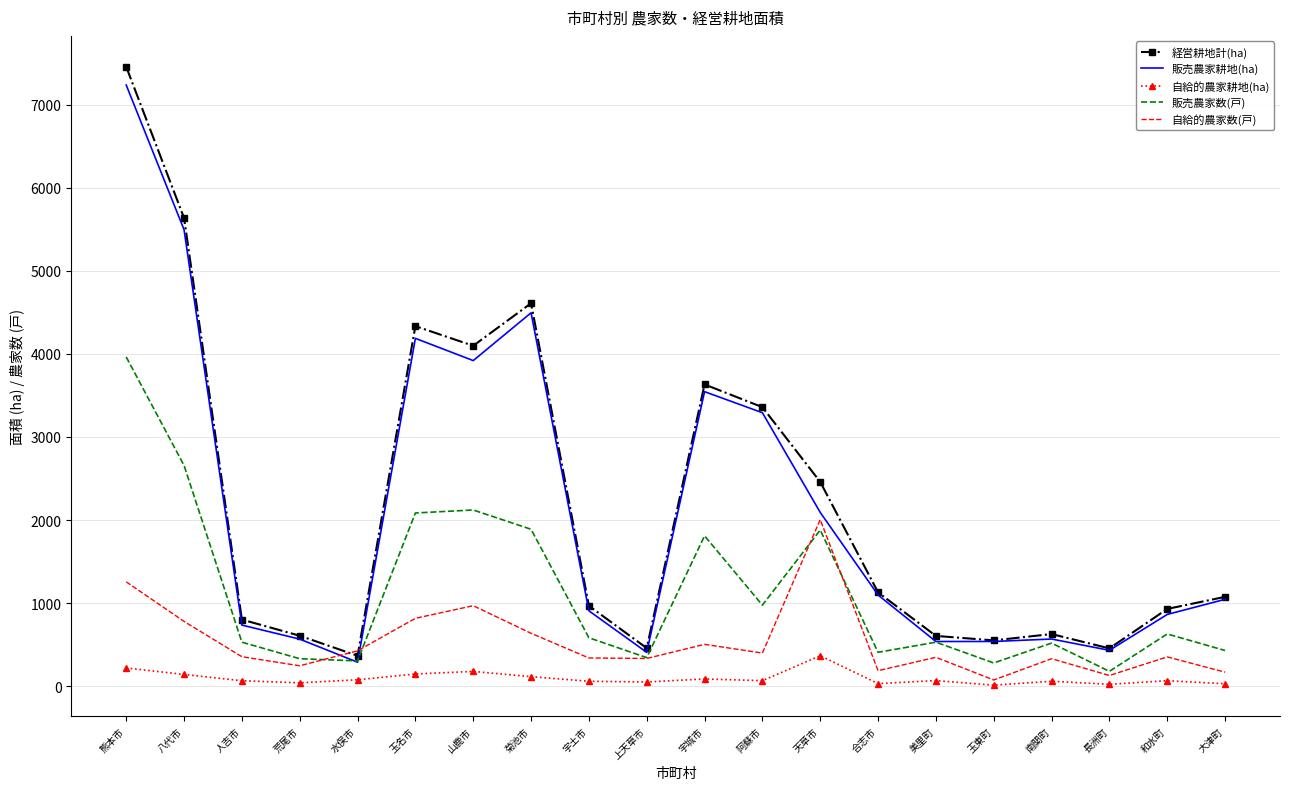

What are all the series names shown in the legend?

経営耕地計(ha), 販売農家耕地(ha), 自給的農家耕地(ha), 販売農家数(戸), 自給的農家数(戸)